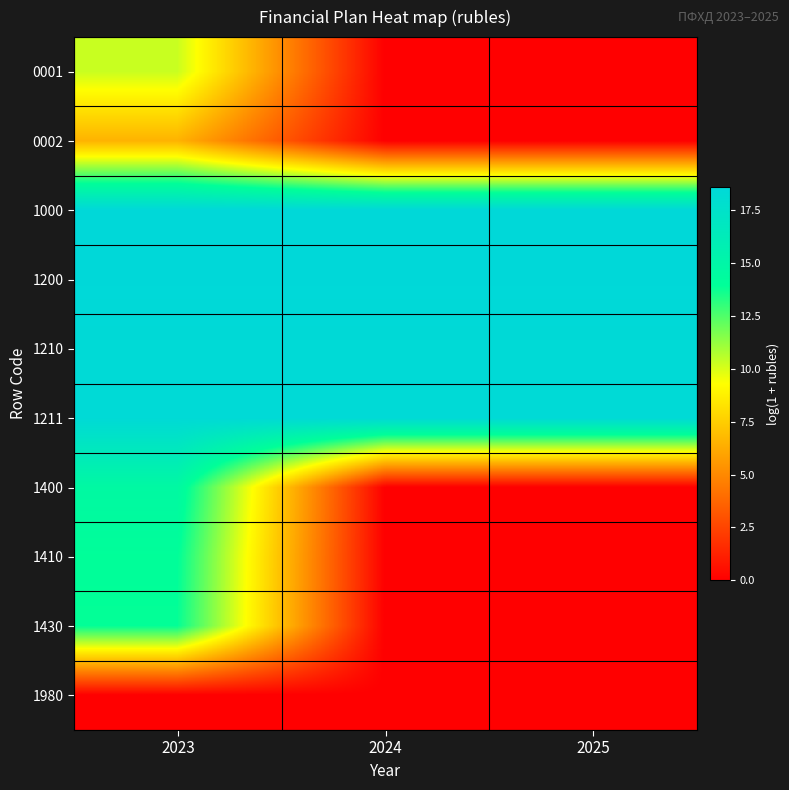

Reading right to left, extract all data points from this chart.

0001: 2025=0.0	2024=0.0	2023=10.3
0002: 2025=0.0	2024=0.0	2023=6.5
1000: 2025=18.6	2024=18.6	2023=18.6
1200: 2025=18.6	2024=18.6	2023=18.6
1210: 2025=18.4	2024=18.4	2023=18.4
1211: 2025=18.4	2024=18.4	2023=18.4
1400: 2025=0.0	2024=0.0	2023=14.6
1410: 2025=0.0	2024=0.0	2023=14.0
1430: 2025=0.0	2024=0.0	2023=13.9
1980: 2025=0.0	2024=0.0	2023=0.0